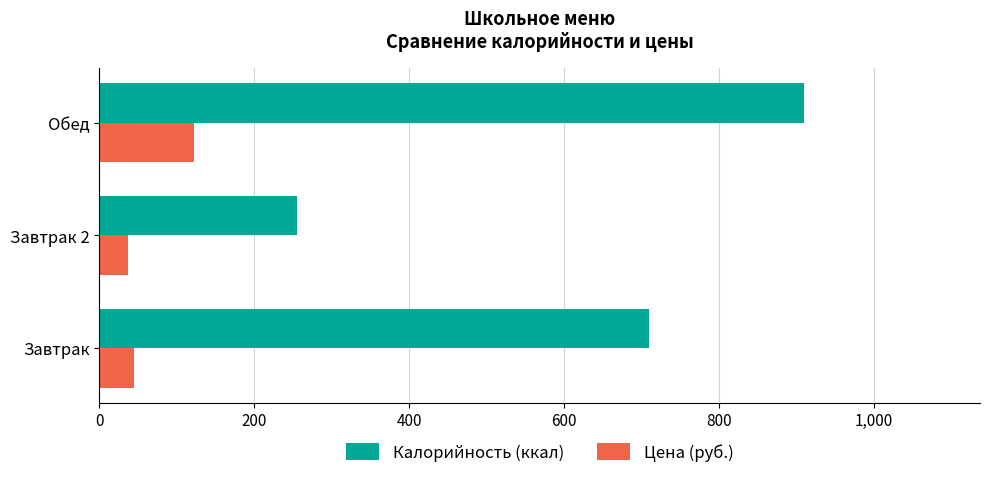

Rank the series at Завтрак from lowest to highest value.

Цена (руб.), Калорийность (ккал)